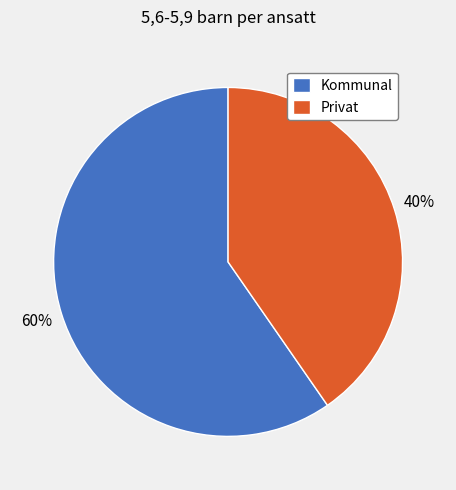

Combined, do Kommunal and Privat account for over 50%?

Yes